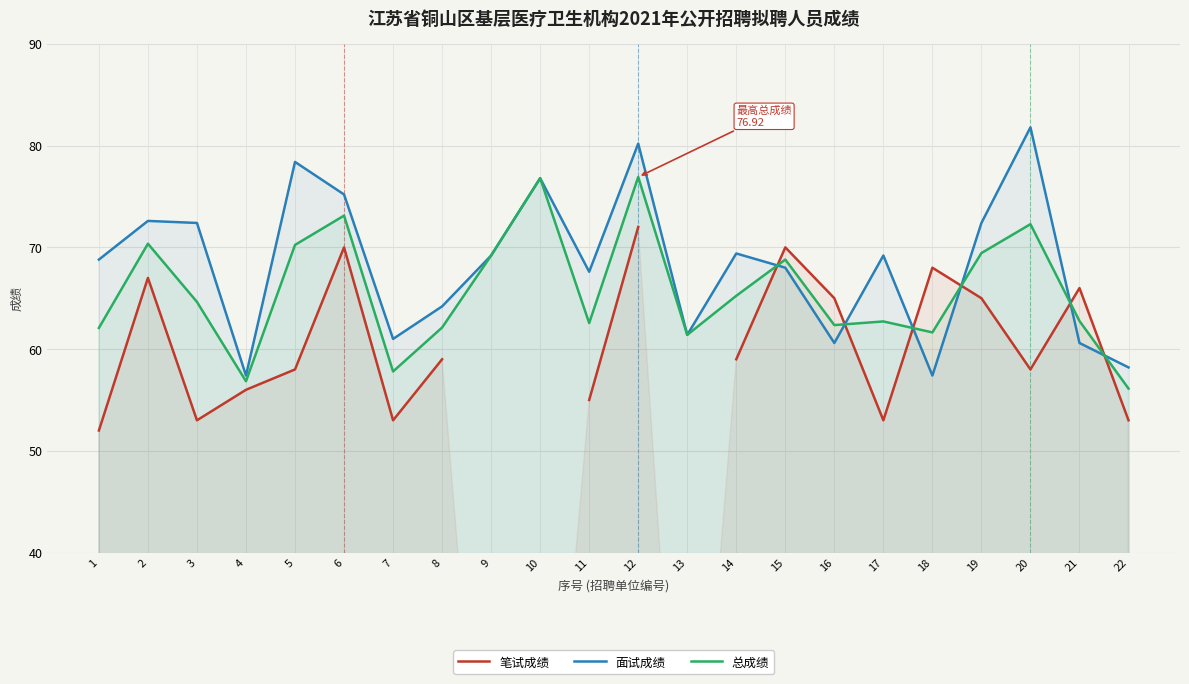

How many interior local valleys does the 面试成绩 series have?

6